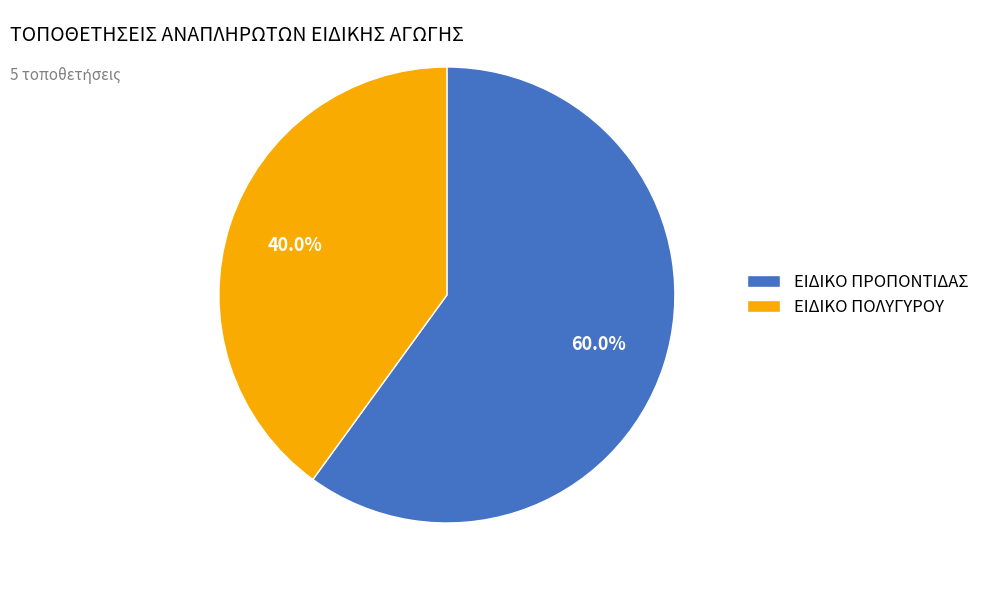

Is the sum of ΕΙΔΙΚΟ ΠΟΛΥΓΥΡΟΥ and ΕΙΔΙΚΟ ΠΡΟΠΟΝΤΙΔΑΣ greater than half?

Yes